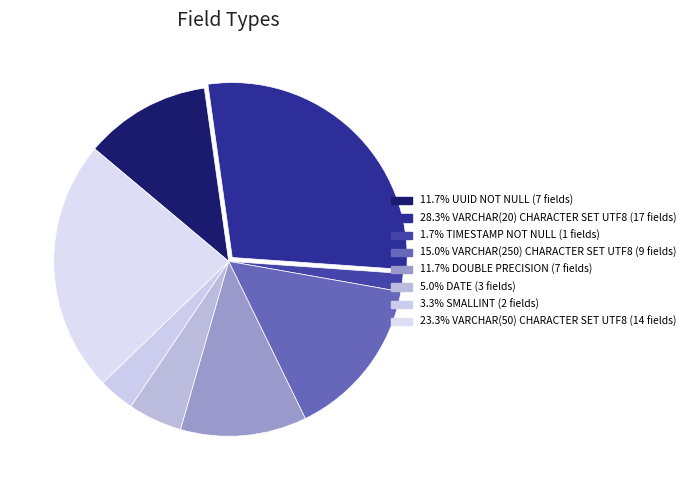

How many segments does this pie chart have?

8